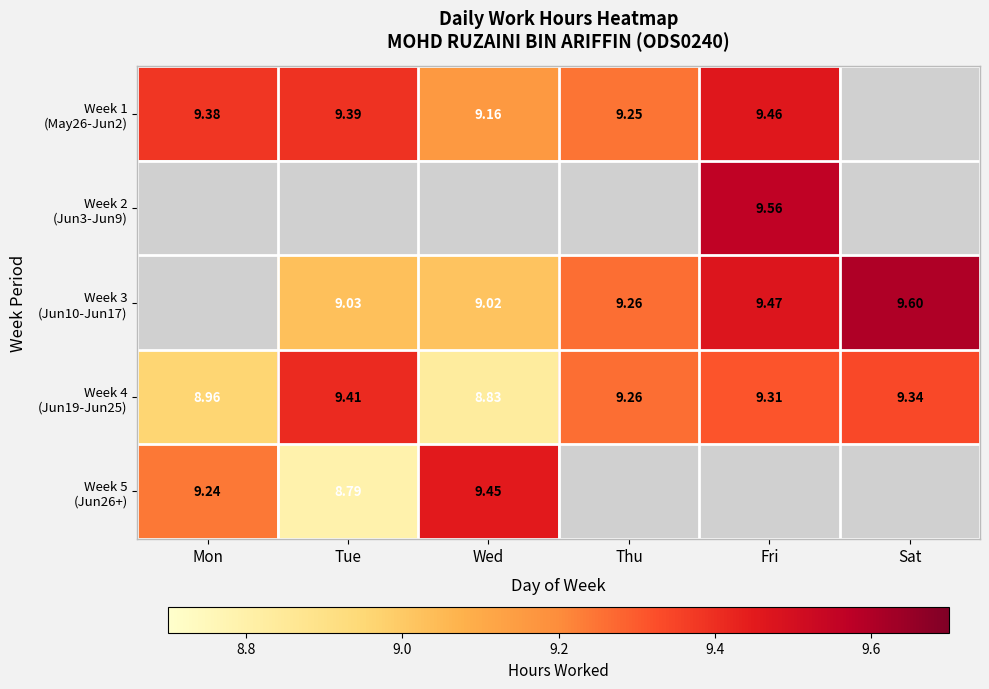

Which series has the widest spread of values?

Week 5 (Jun26+)